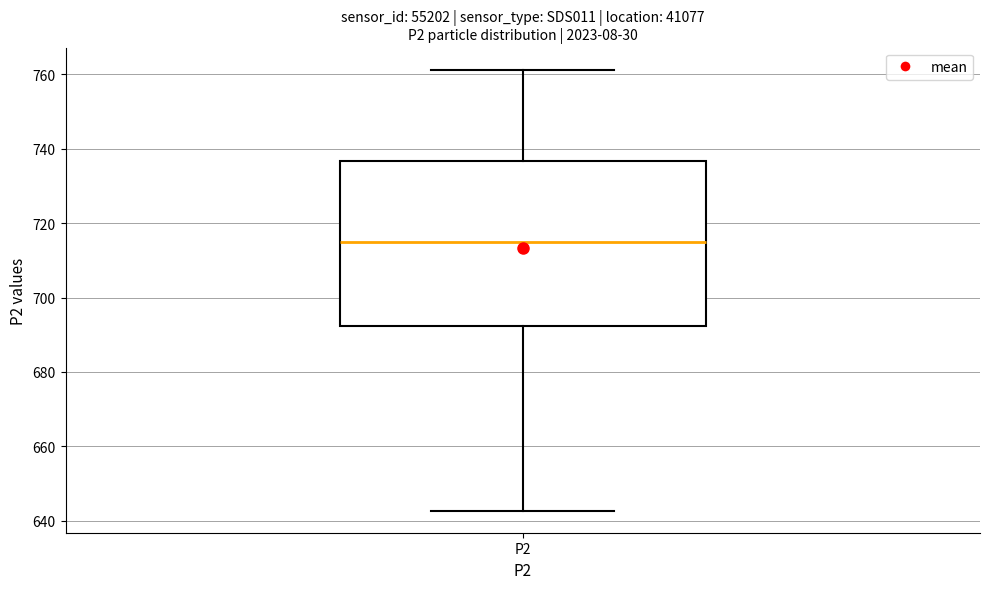

Where does the lower whisker of the box for P2 end on the y-axis? The values are not printed on the chart, so give them approximately, as read against the axis.

642